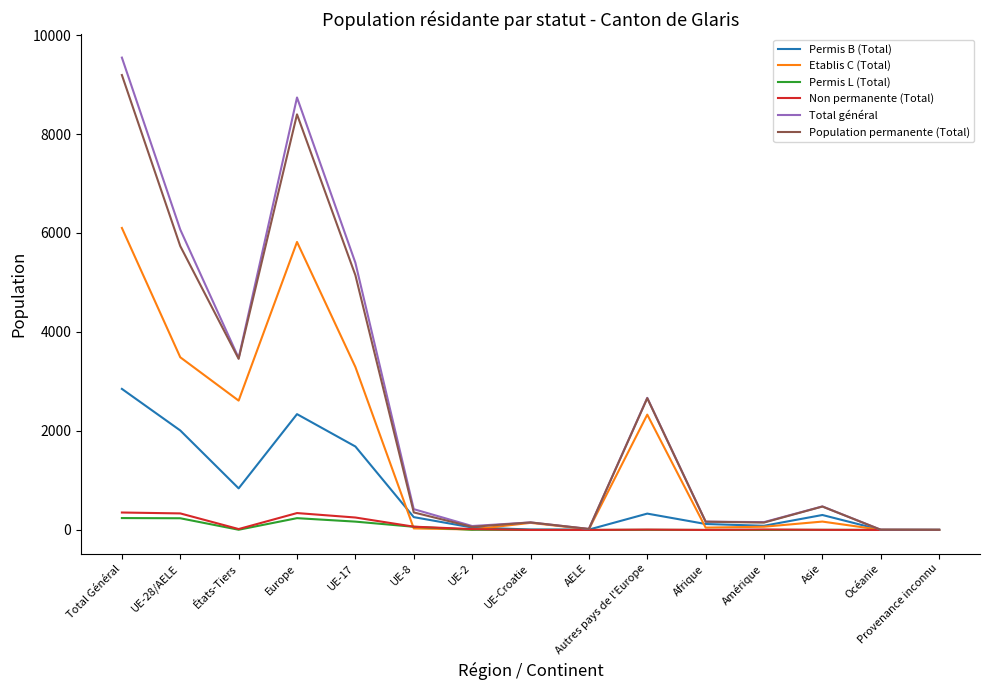

Does the chart have visible grid lines?

No